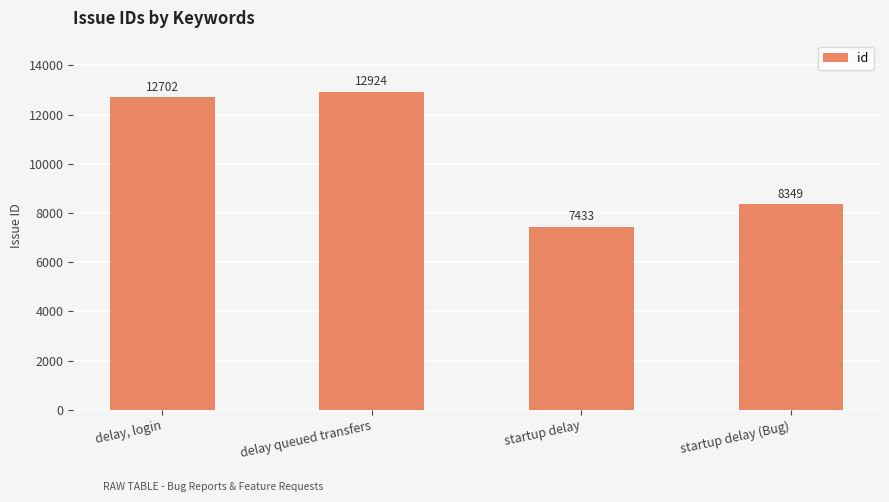

List the labels in order of value, largest first.

delay queued transfers, delay, login, startup delay (Bug), startup delay